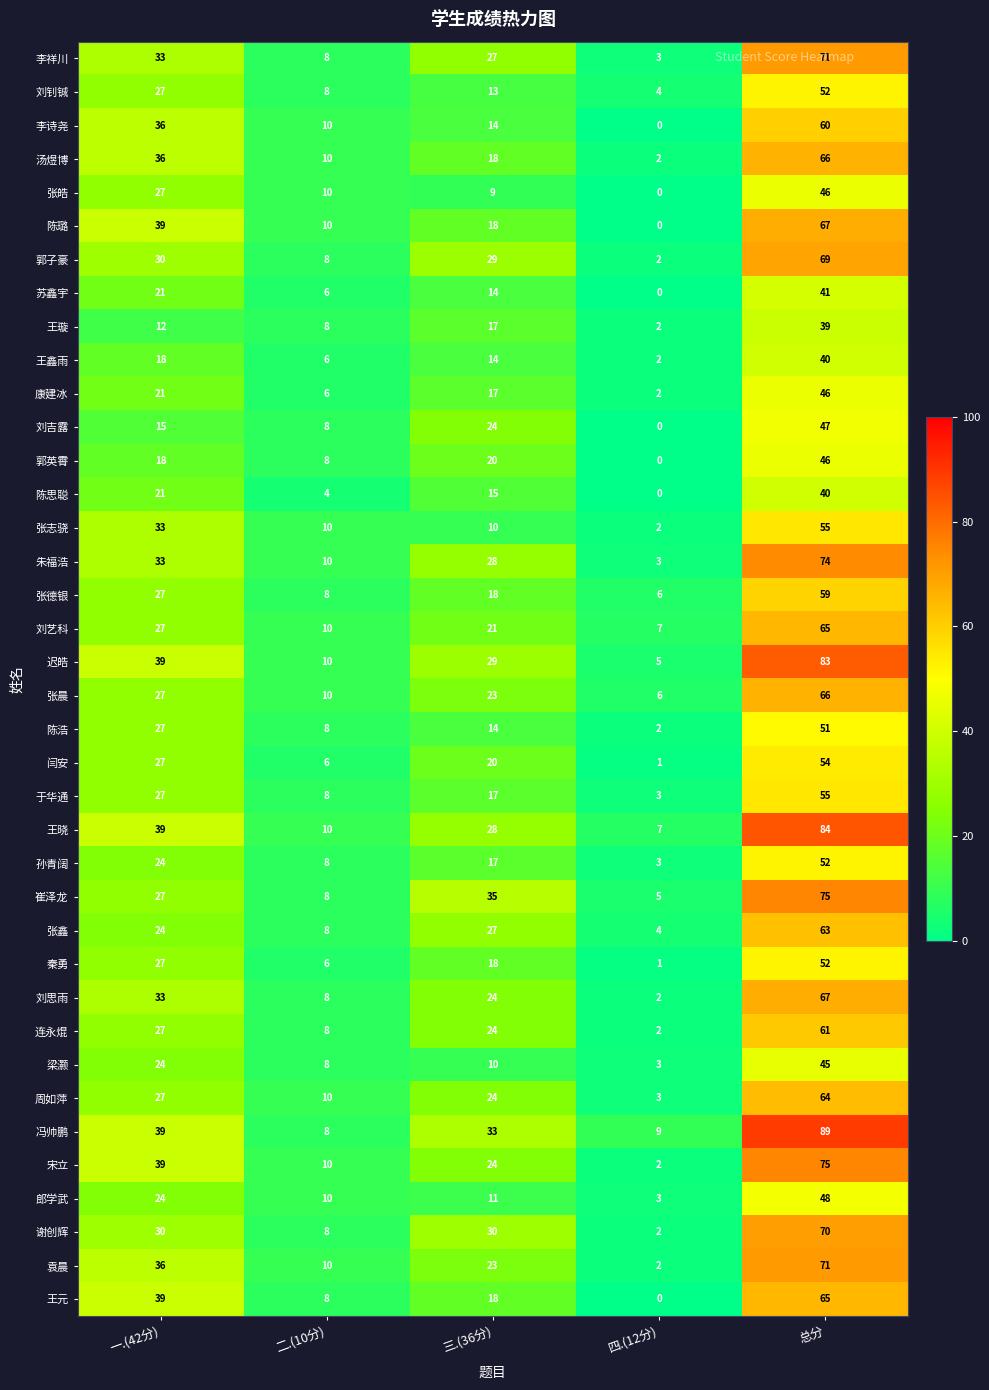

What is the total value across all series at 二.(10分)?

318